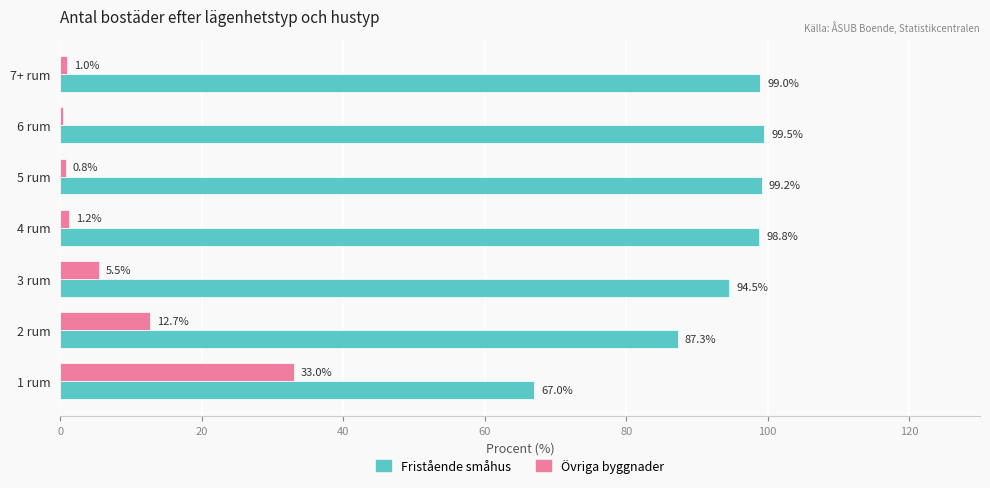

List the labels in order of Övriga byggnader value, smallest first.

6 rum, 5 rum, 7+ rum, 4 rum, 3 rum, 2 rum, 1 rum